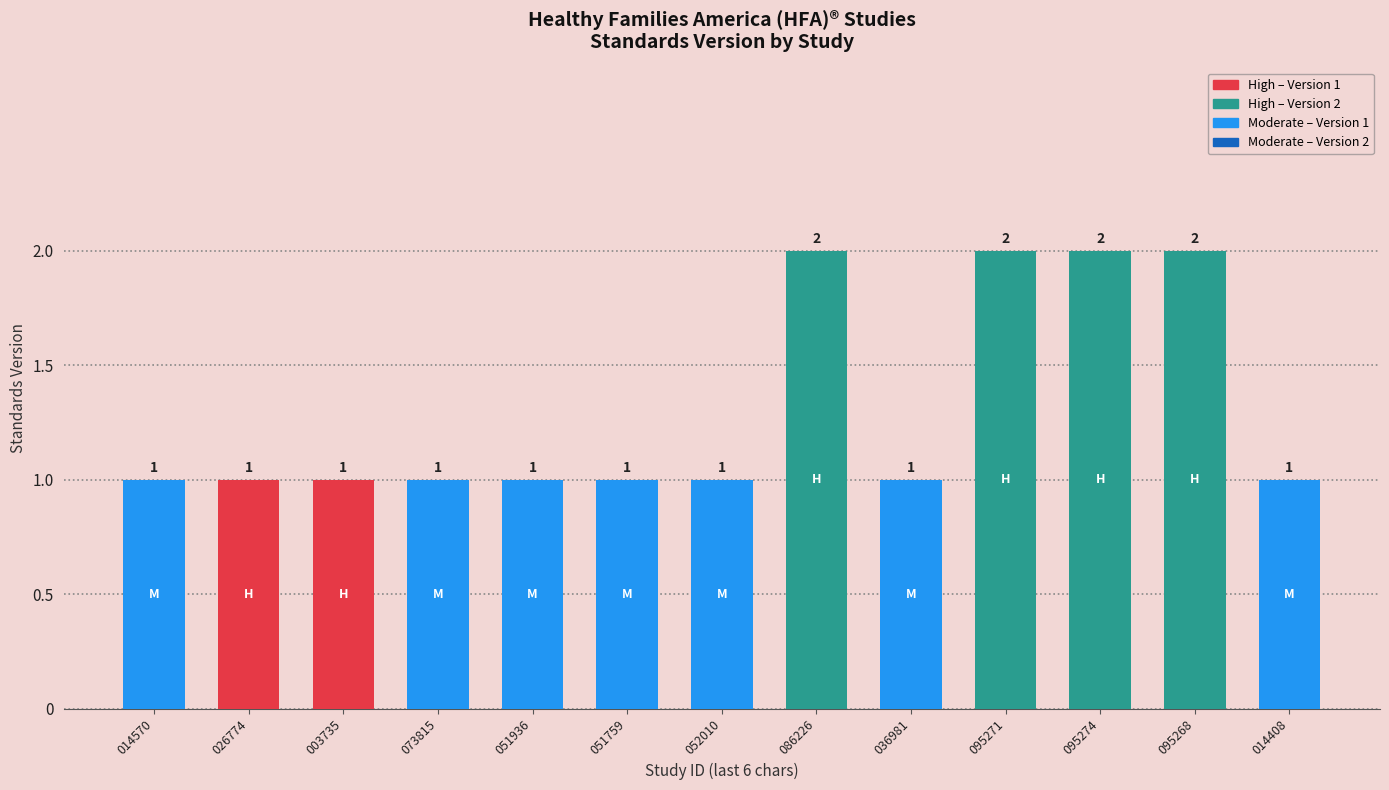

Reading left to right, what are all the values shown in this chart?

014570=1	026774=1	003735=1	073815=1	051936=1	051759=1	052010=1	086226=2	036981=1	095271=2	095274=2	095268=2	014408=1